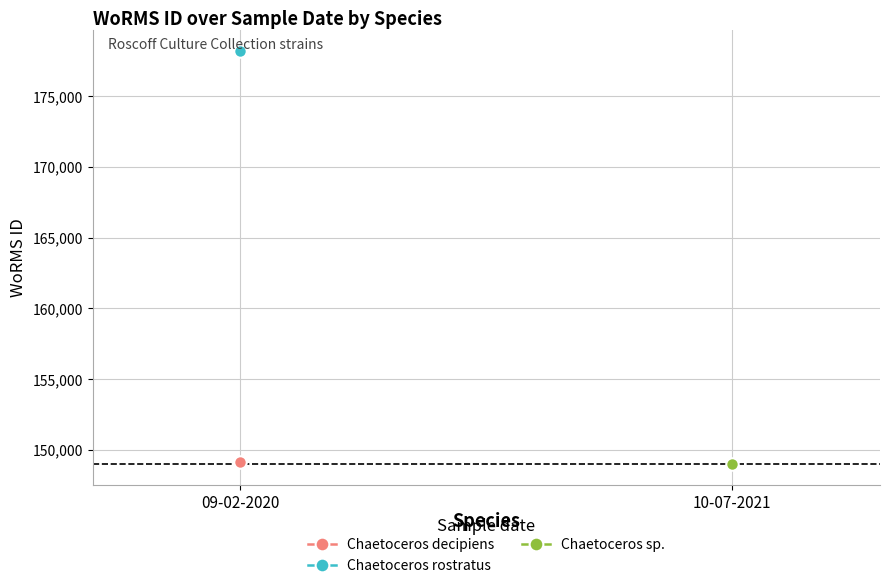

The Chaetoceros decipiens series shows 149126 at 09-02-2020. True or false?

True